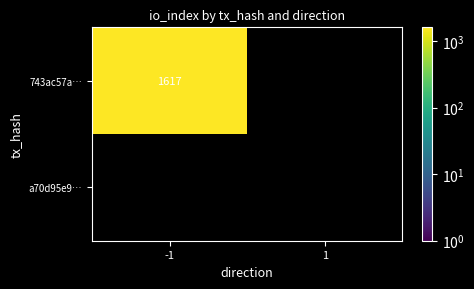

Is it true that 743ac57a… equals 1617 at -1?

True